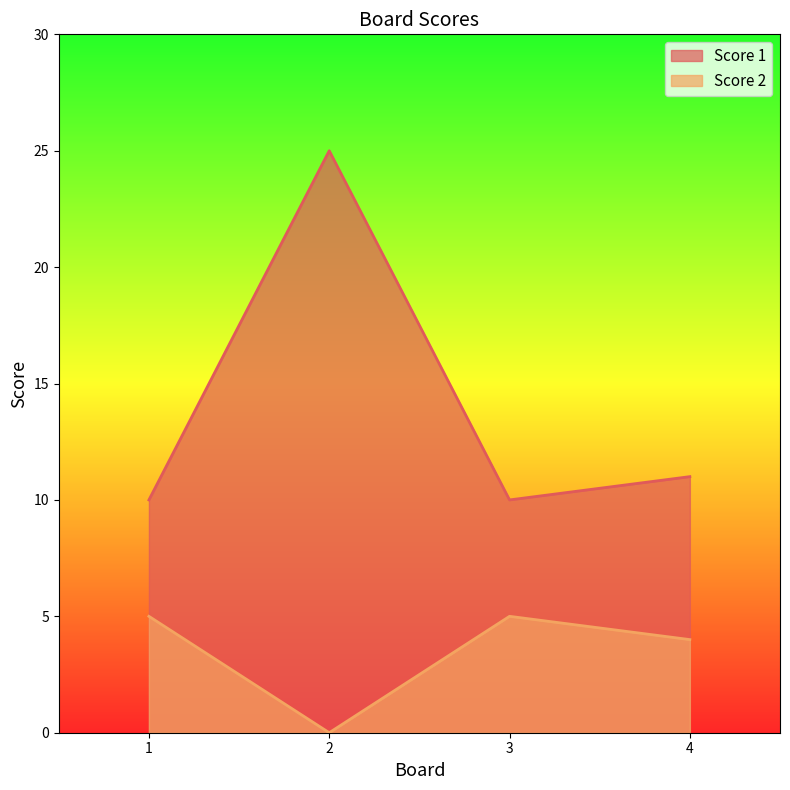

At which label does Score 1 reach its peak?

2